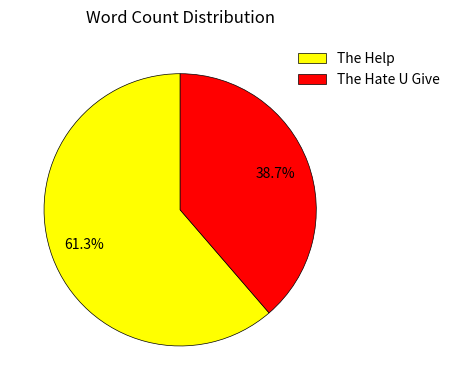

To the nearest percent, what portion does The Hate U Give represent?

39%